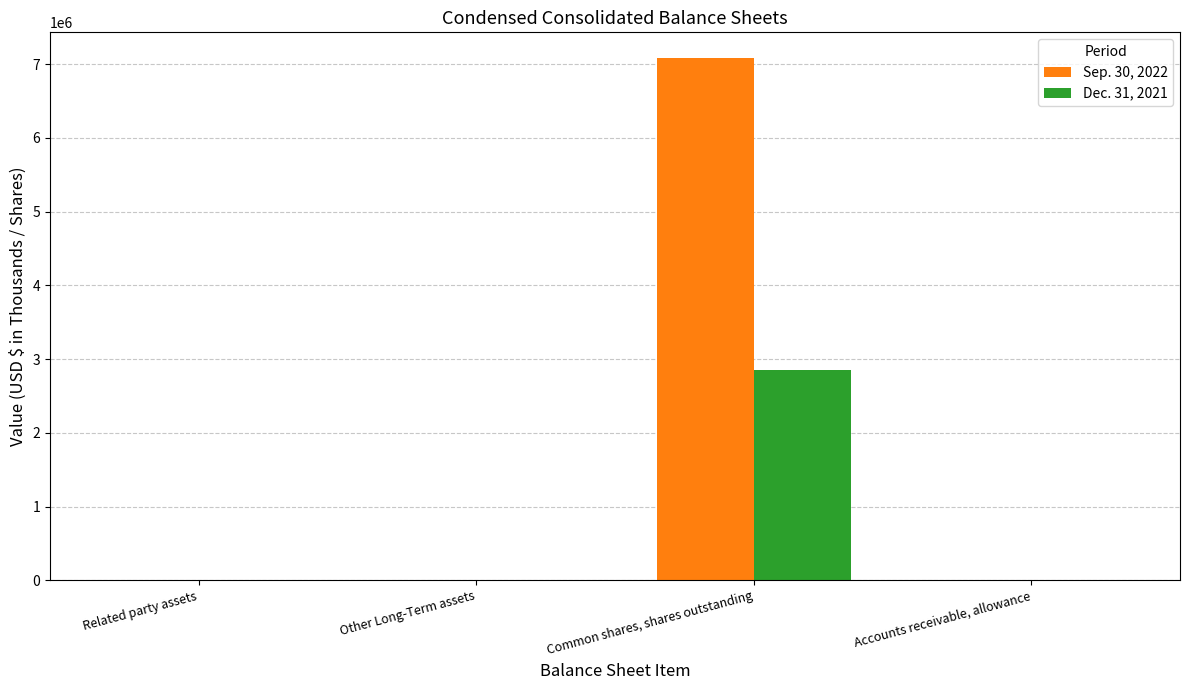

How many categories are shown in the chart?

4